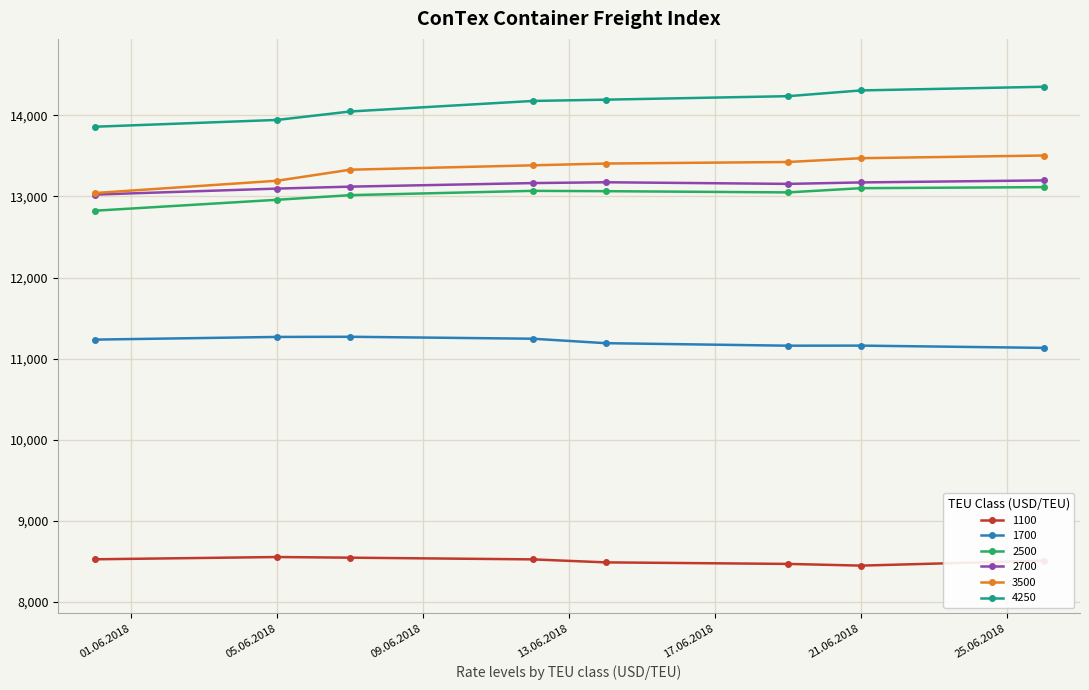

What is the lowest value of the 3500 series?

13042